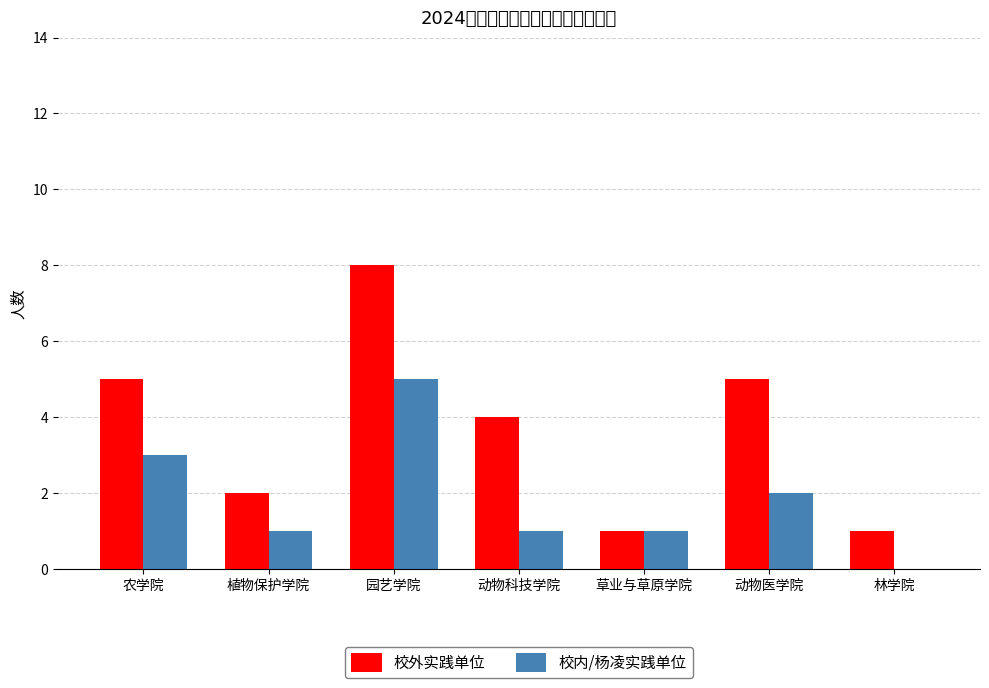

Which series has the largest total across all categories?

校外实践单位